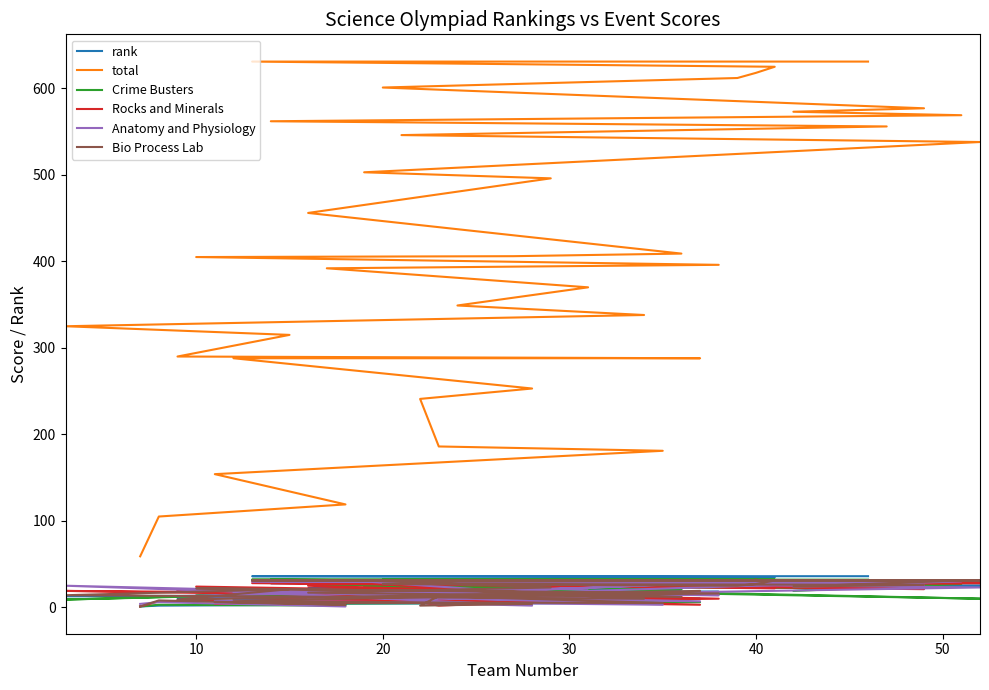

What is the label of the 33rd point from the right?

50